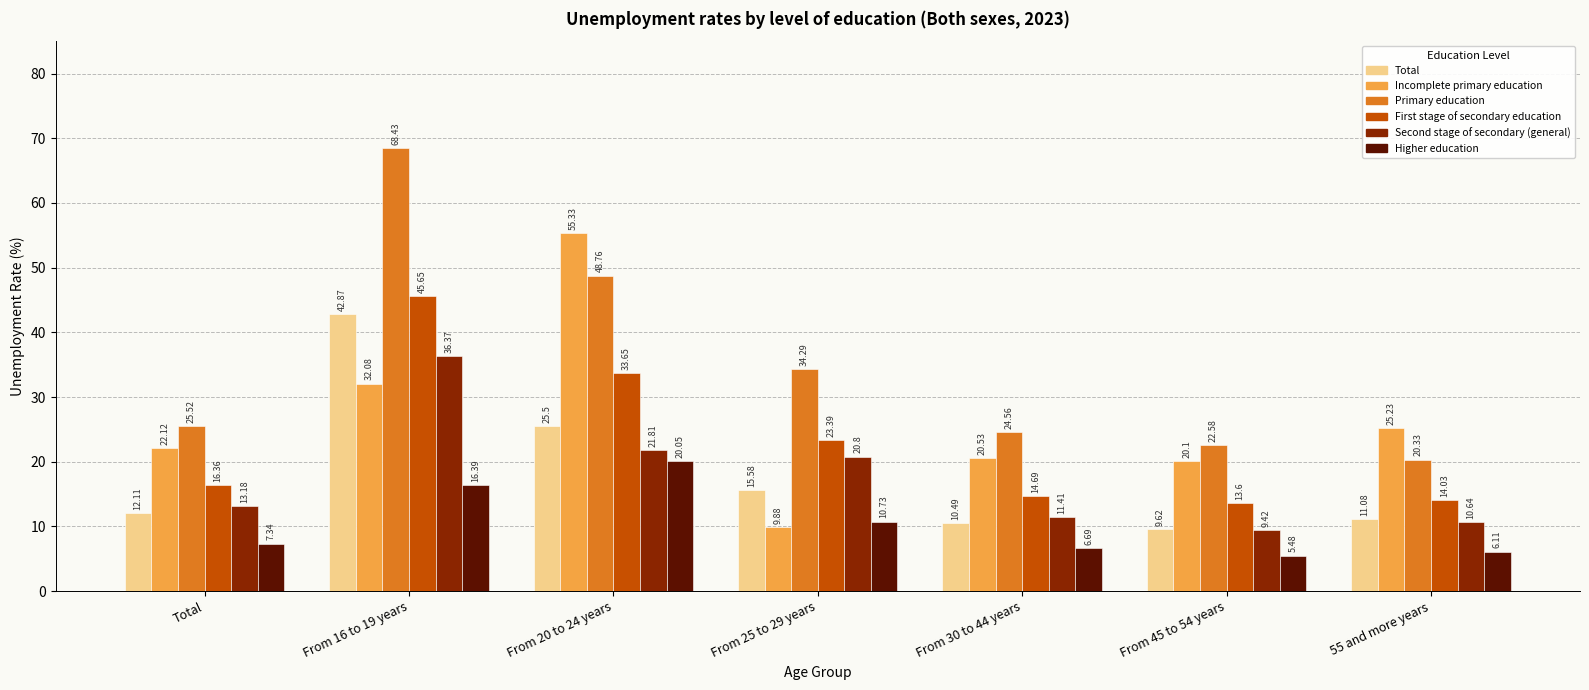

Which series changed the most between From 30 to 44 years and From 45 to 54 years?

Second stage of secondary (general)